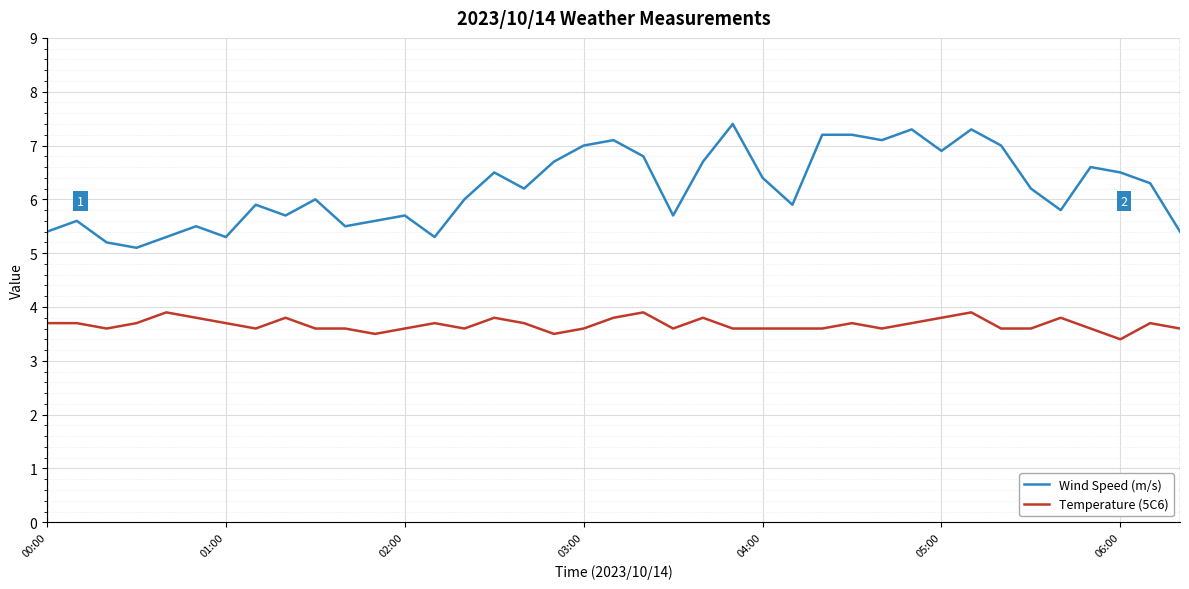

List the series in order of their overall mean, lowest first.

Temperature (5C6), Wind Speed (m/s)